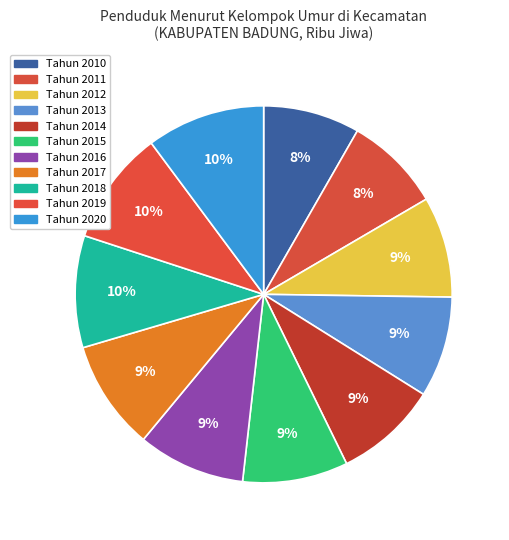

What percentage is the Tahun 2018 slice, to the nearest percent?

10%